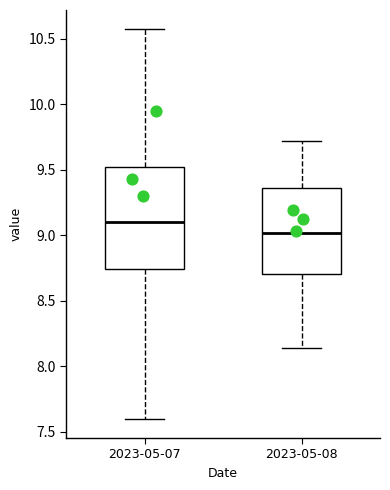

Which box's median line is the highest?

2023-05-07